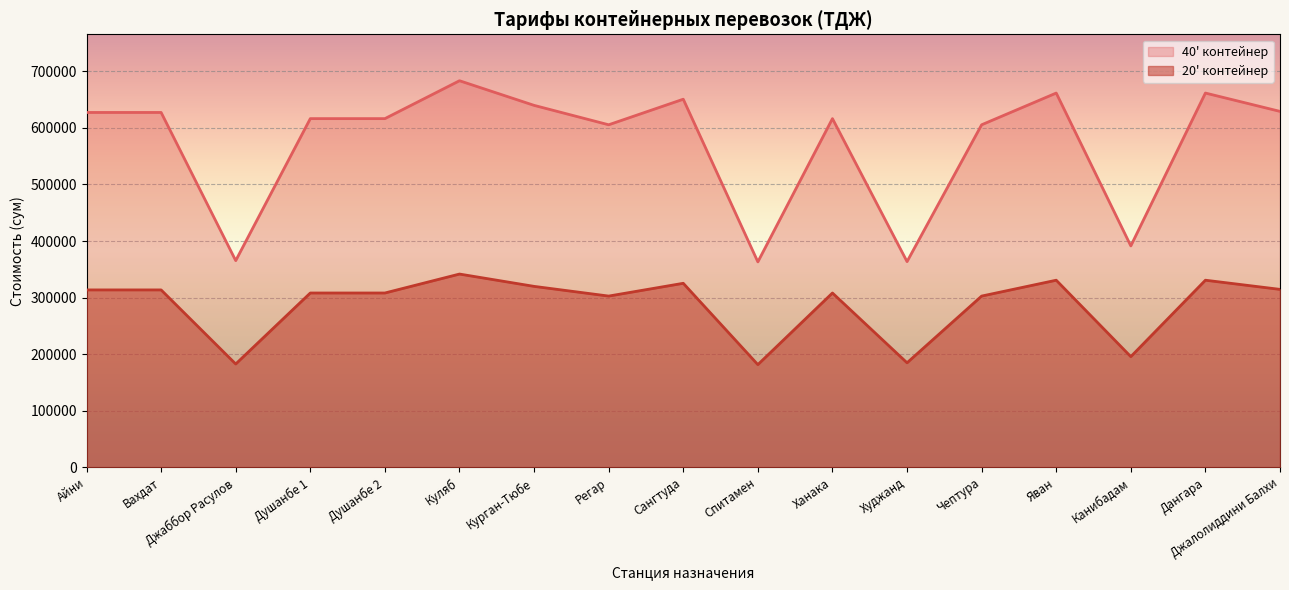

Reading left to right, extract all data points from this chart.

20' контейнер: Айни=313616	Вахдат=313616	Джаббор Расулов=182693	Душанбе 1=308175	Душанбе 2=308175	Куляб=341657	Курган-Тюбе=319888	Регар=302734	Сангтуда=325329	Спитамен=181577	Ханака=308175	Худжанд=184817	Чептура=302734	Яван=330773	Канибадам=195699	Дангара=330773	Джалолиддини Балхи=314571
40' контейнер: Айни=627232	Вахдат=627232	Джаббор Расулов=365386	Душанбе 1=616350	Душанбе 2=616350	Куляб=683314	Курган-Тюбе=639776	Регар=605468	Сангтуда=650658	Спитамен=363154	Ханака=616350	Худжанд=363633	Чептура=605468	Яван=661545	Канибадам=391397	Дангара=661545	Джалолиддини Балхи=629142